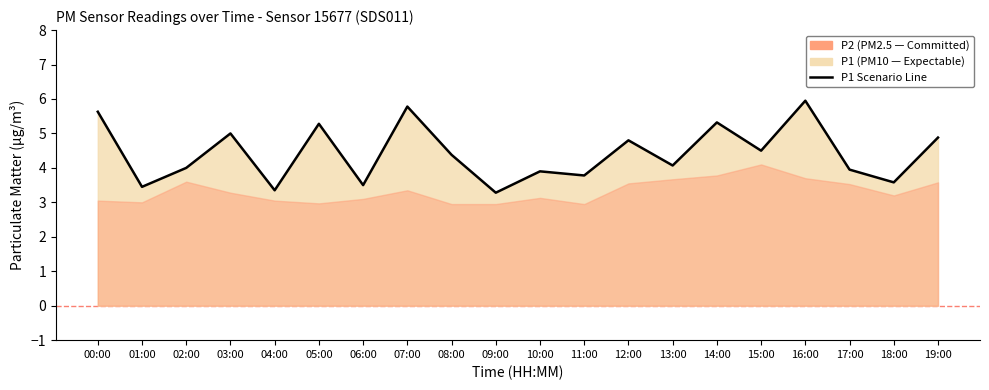

Approximately how many times larger is the value at 14:00 compared to 02:00?

1.3